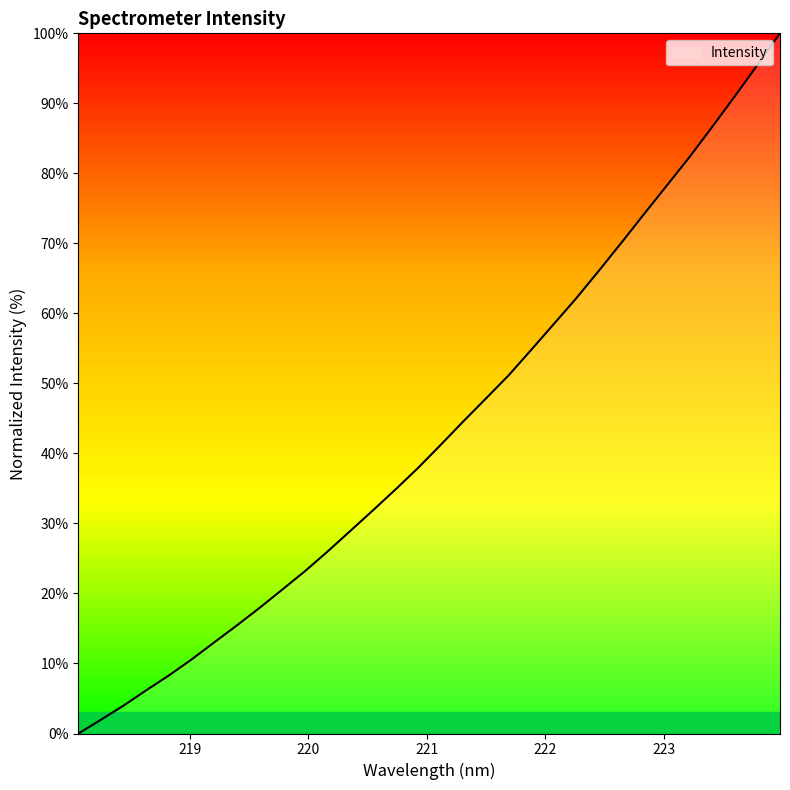

What is the difference between the maximum and minimum values?

100.0